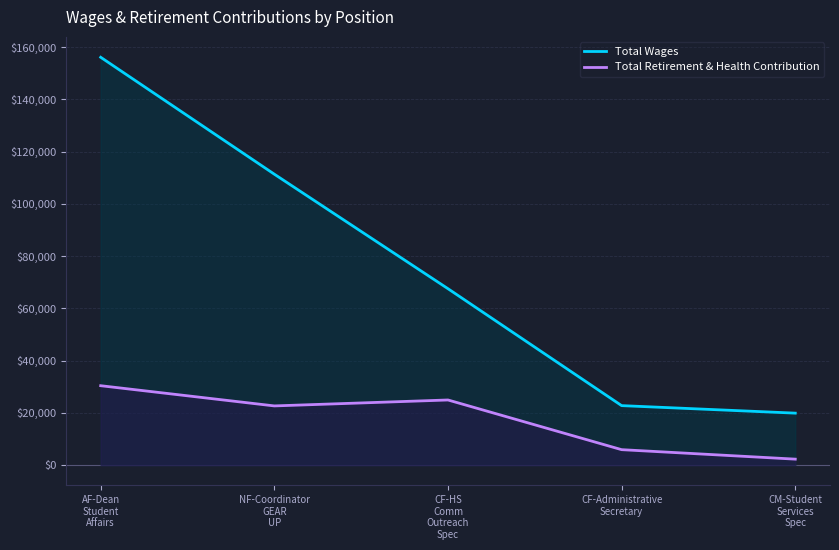

Between NF-Coordinator
GEAR
UP and CF-Administrative
Secretary, which is larger?

NF-Coordinator
GEAR
UP